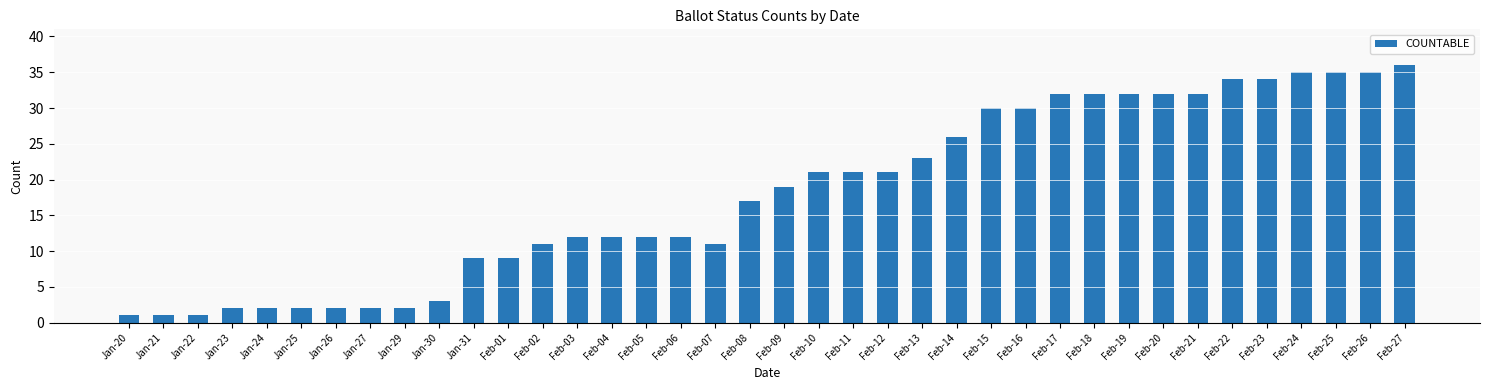

What is the difference between the values at Feb-06 and Feb-18?

20